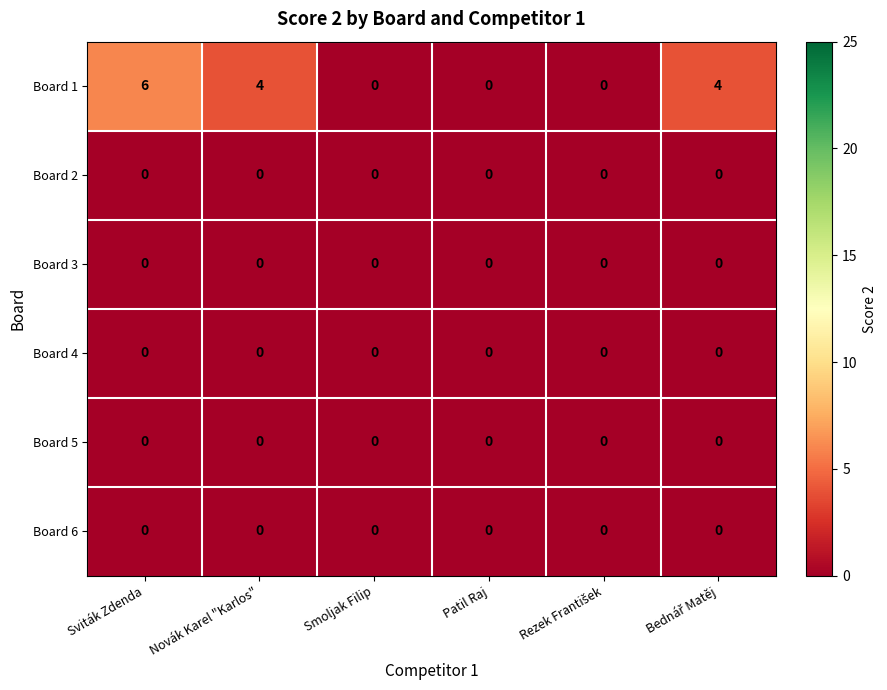

The value of Board 5 at Novák Karel "Karlos" is 0. True or false?

True